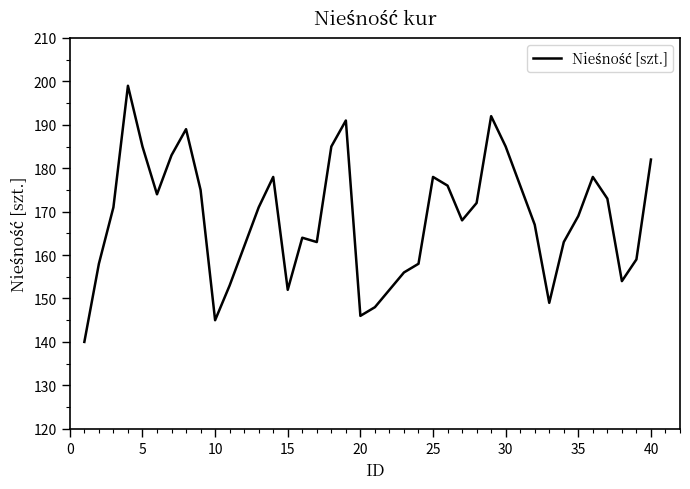

How many lines are shown in the chart?

1